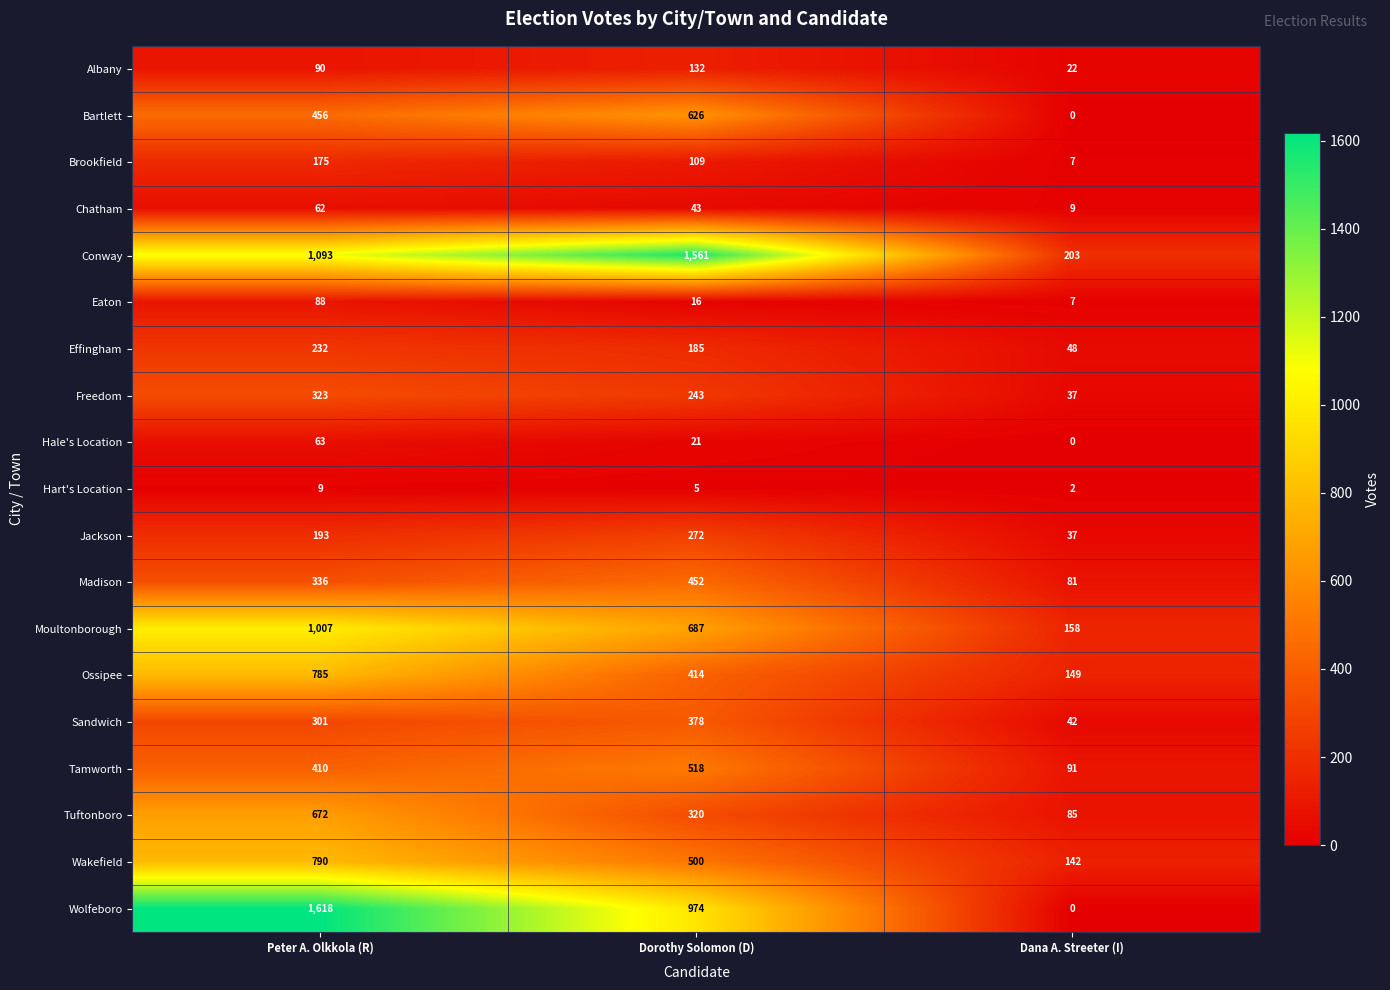

Which label corresponds to the smallest value in the chart?

Dana A. Streeter (I)